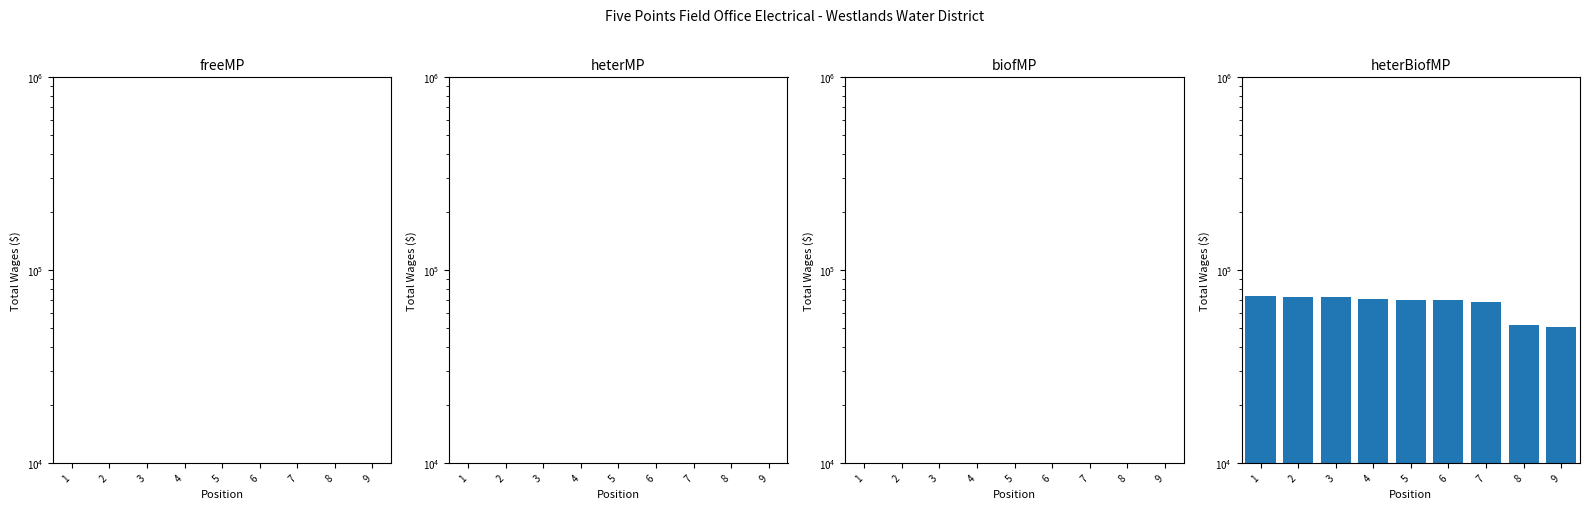

Are the bars grouped side by side (vs. stacked)?

No